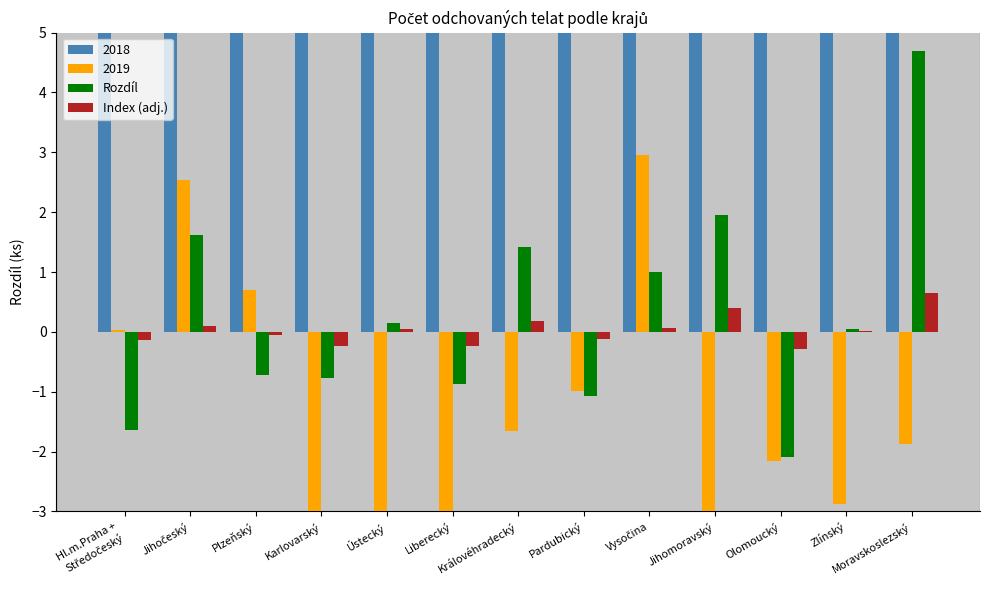

What is the difference between the maximum and second lowest values in the Rozdíl series?

6.3